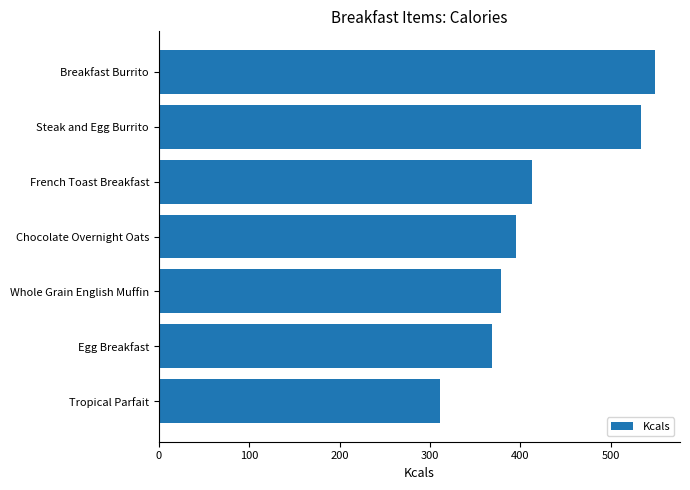

Rank the categories by value from highest to lowest.

Breakfast Burrito, Steak and Egg Burrito, French Toast Breakfast, Chocolate Overnight Oats, Whole Grain English Muffin, Egg Breakfast, Tropical Parfait